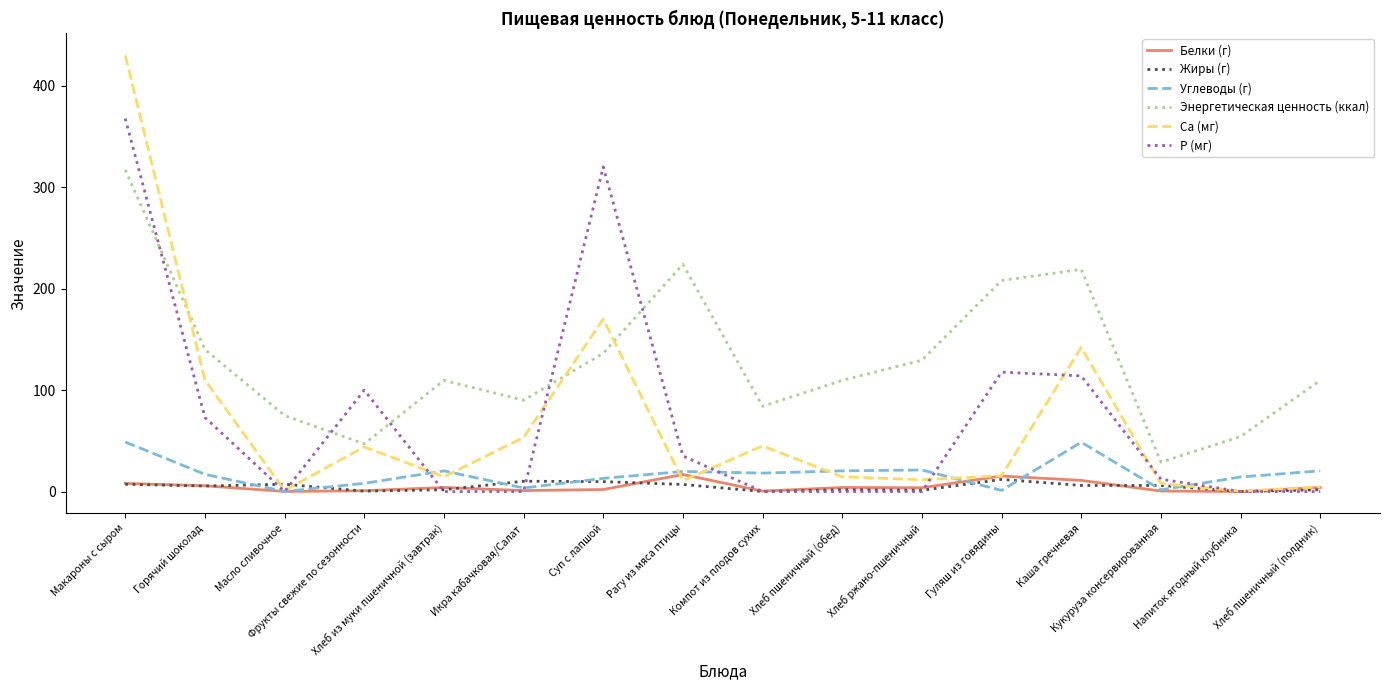

What position from the left is Каша гречневая?

13